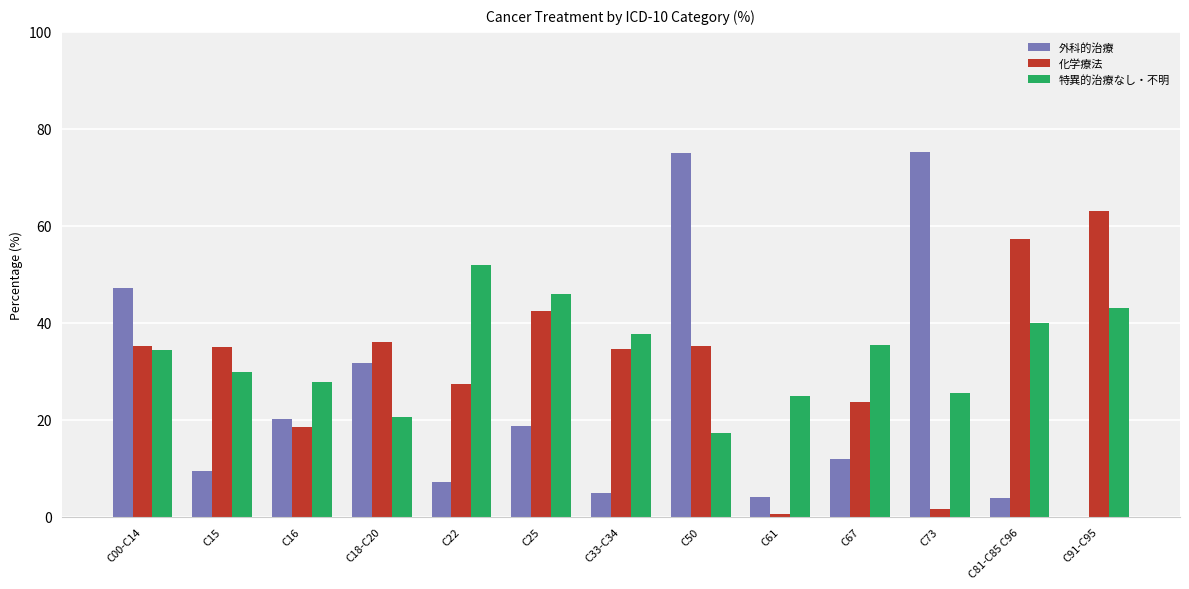

Is the value of 特異的治療なし・不明 at C81-C85 C96 greater than the value of 外科的治療 at C73?

No